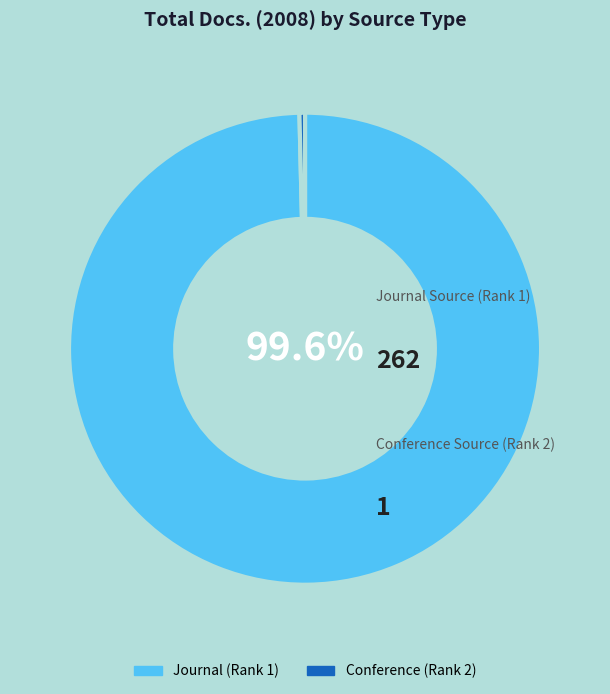

Is the sum of Journal (Rank 1) and Conference (Rank 2) greater than half?

Yes